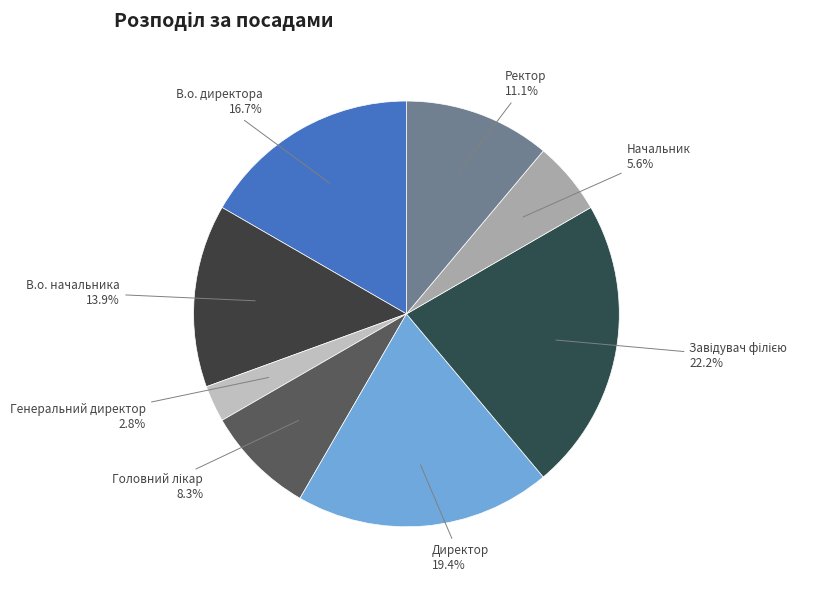

To the nearest percent, what percentage of the pie is Генеральний директор?

3%